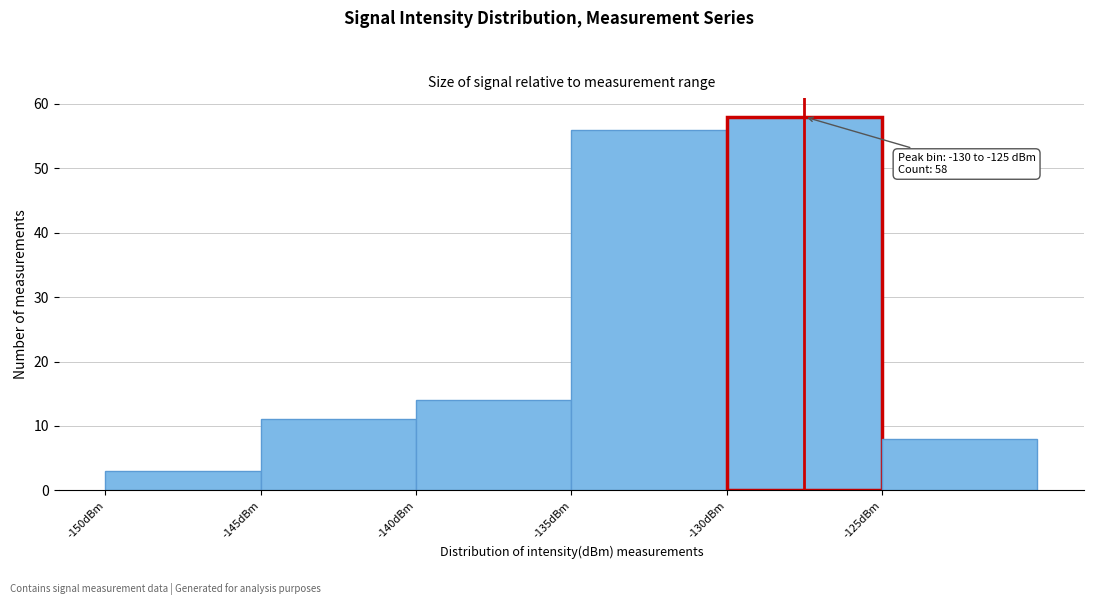

Over which range of the x-axis is the bar tallest?

-130 to -125